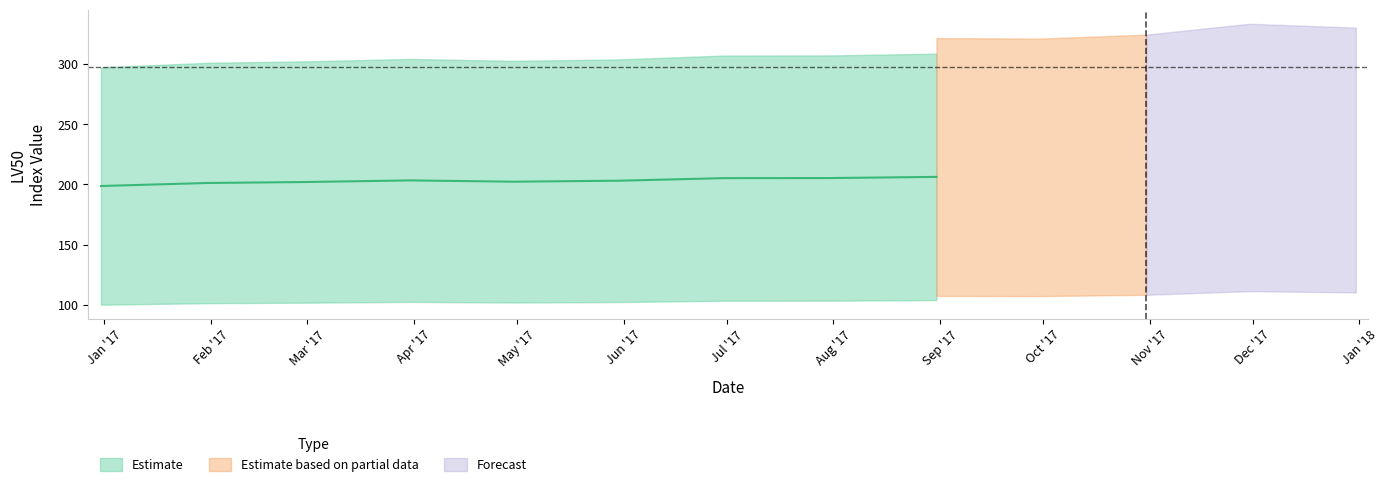

At how many categories does at least one series exceed 200?

13